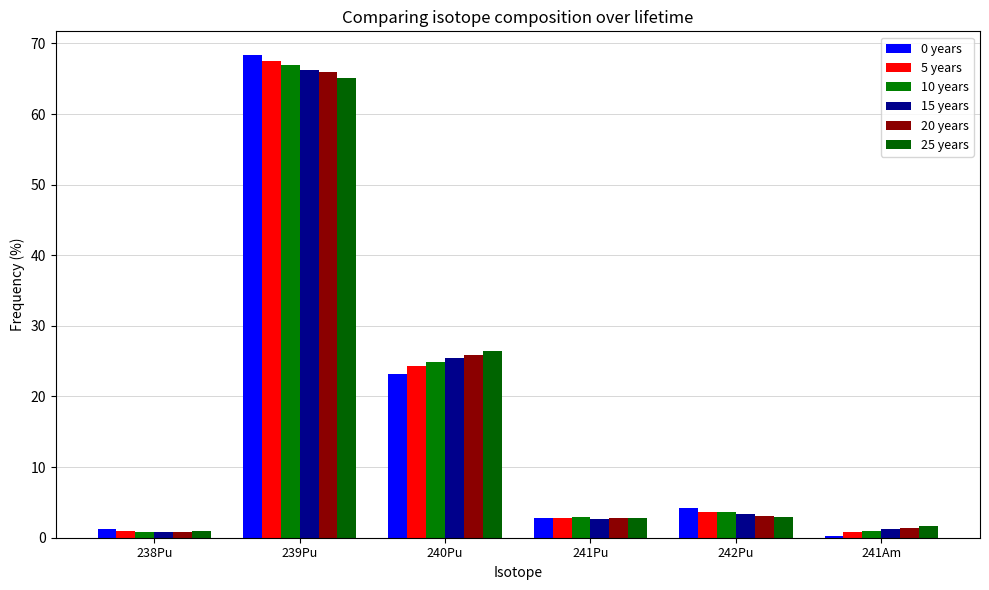

Which has a higher value, 239Pu or 241Am?

239Pu